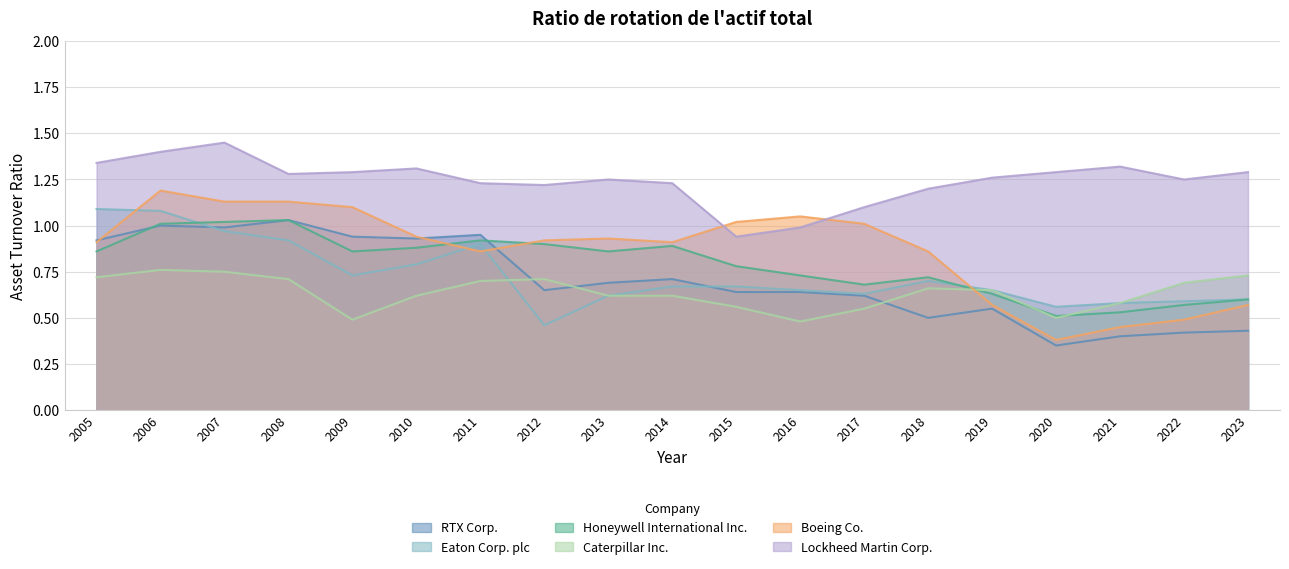

Which series has the widest spread of values?

Boeing Co.